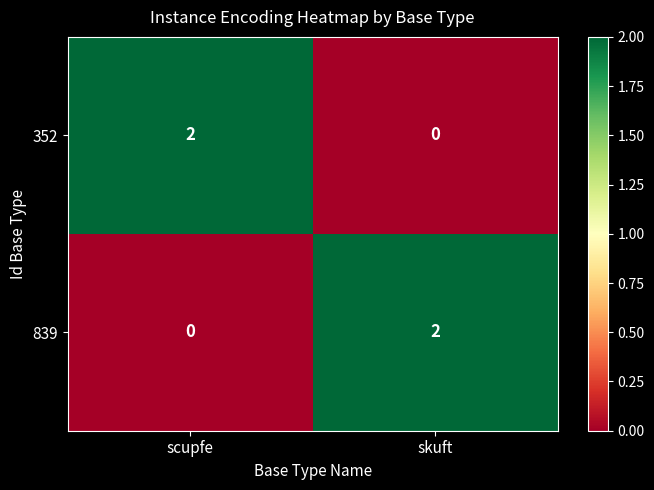

At which label is 839 closest to 1?

scupfe